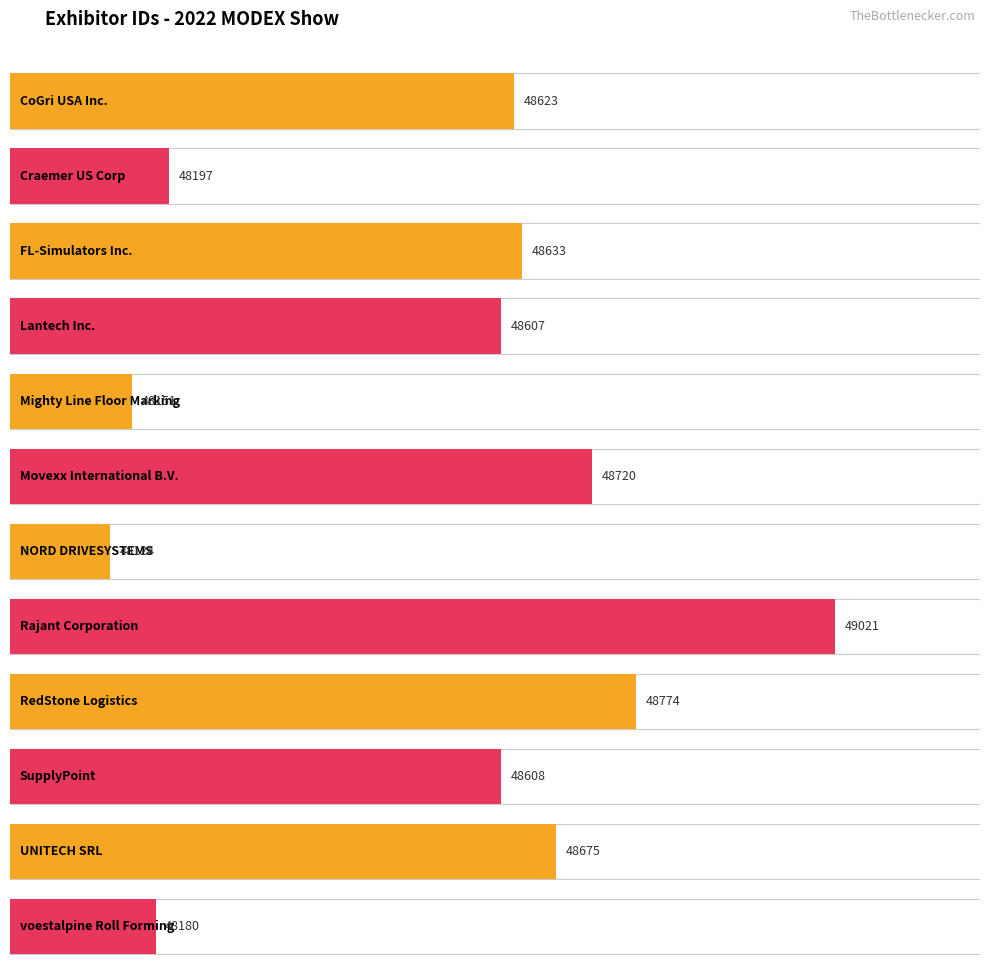

Is it true that the value at Rajant Corporation is 49021?

True